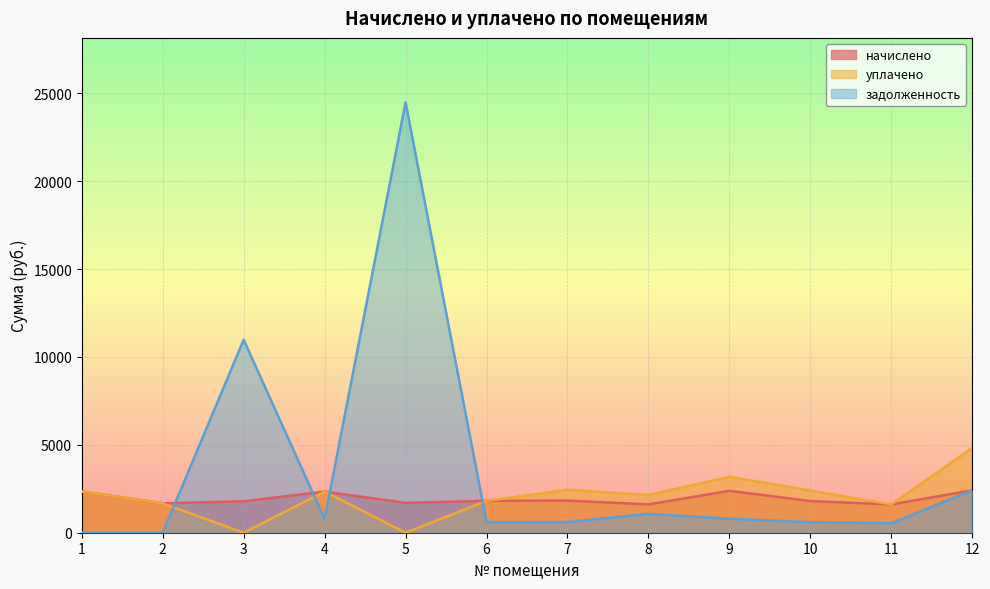

Which series ends up on top after the final intersection of задолженность and уплачено?

уплачено